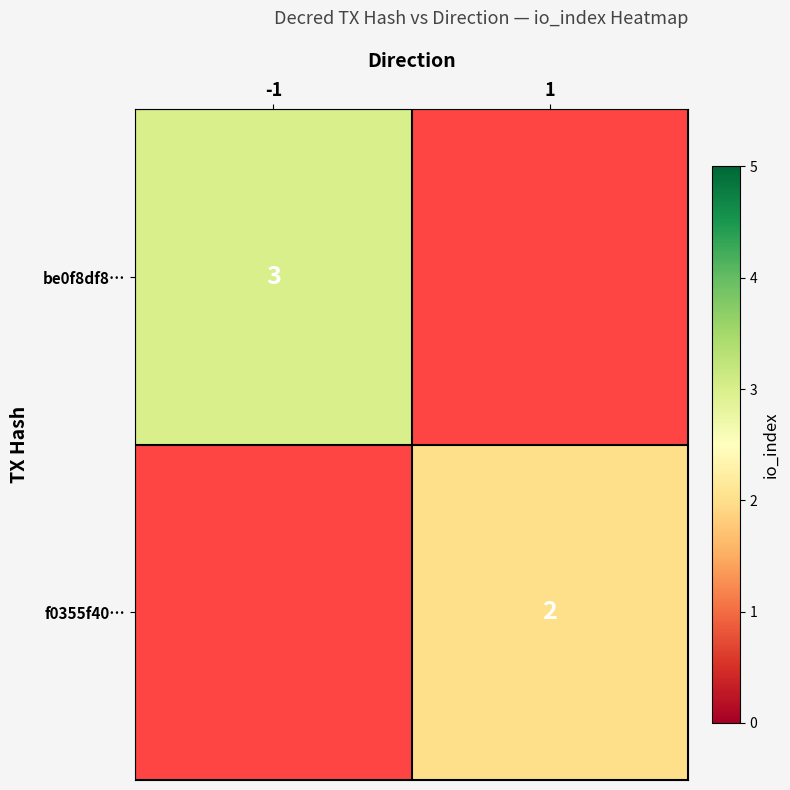

The value of f0355f40… at 1 is 2. True or false?

True